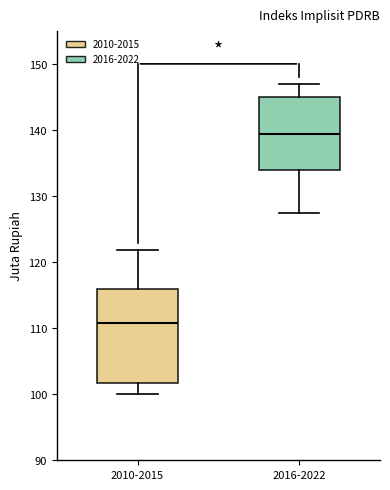

Reading left to right, transcribe this box plot: for each box, give where its median line is, the range the box spans, and where its two whiskers end, as read against the y-axis. The values are not printed on the chart, so give them approximately, as read against the axis.

2010-2015: median 111, box 102 to 116, whiskers 100 to 122
2016-2022: median 139, box 134 to 145, whiskers 127 to 147